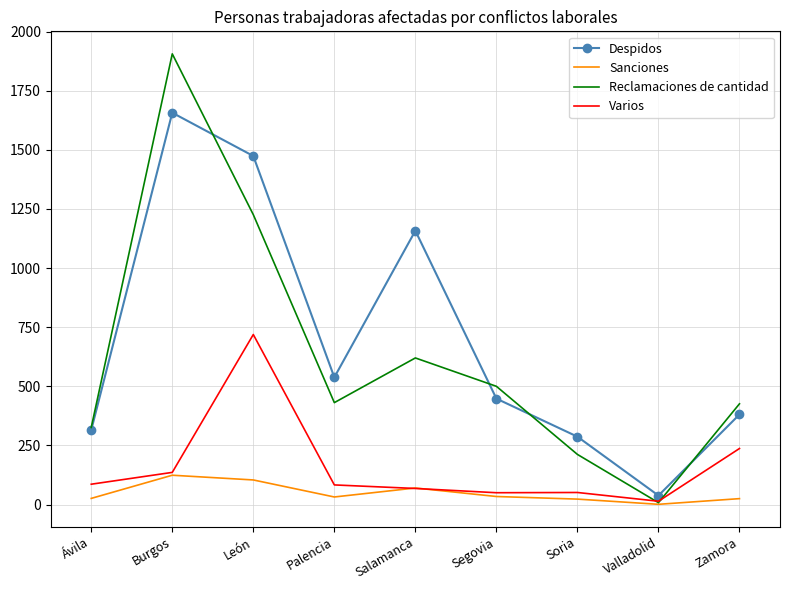

Which series has the largest range (max minus min)?

Reclamaciones de cantidad